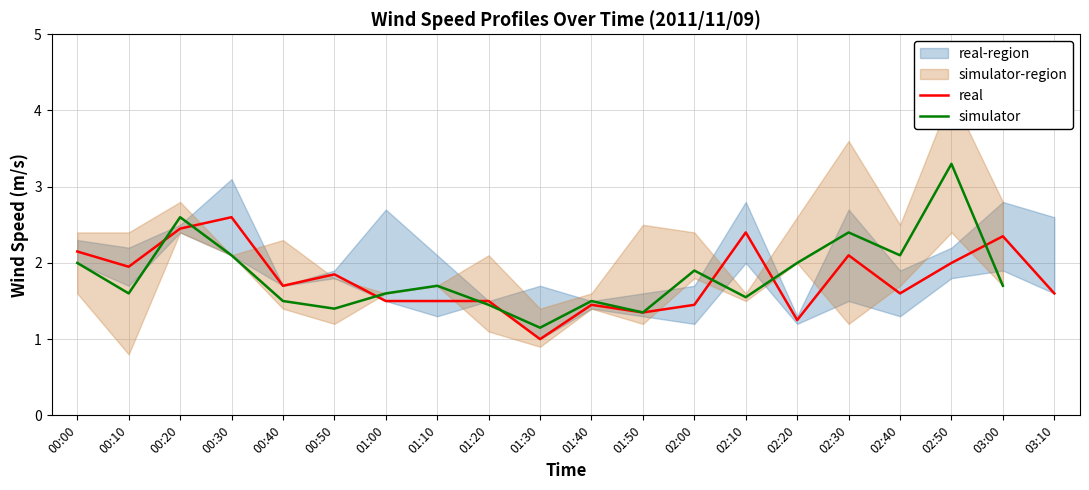

Which series has the widest spread of values?

simulator